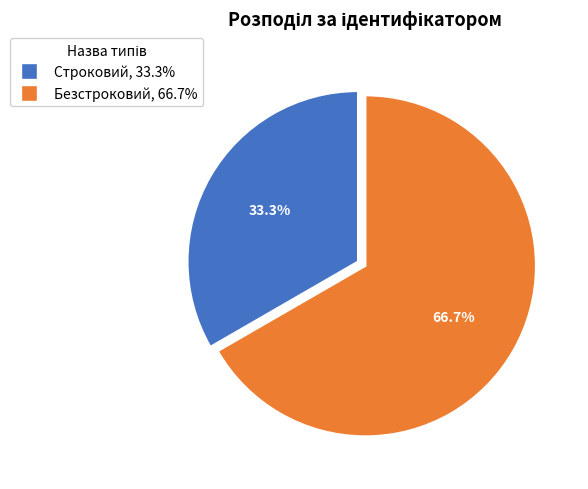

What is the ratio of the value at Безстроковий to the value at Строковий?

2.0